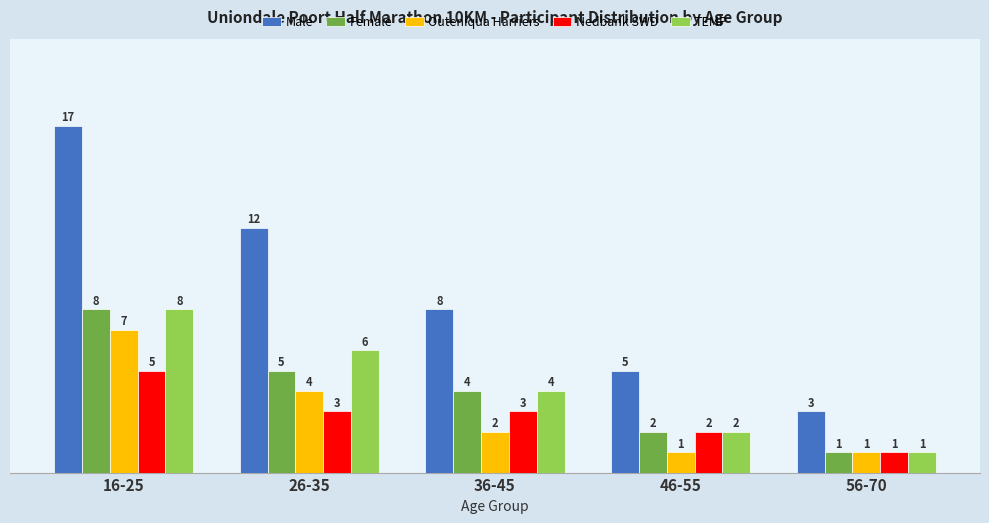

Rank the series at 26-35 from highest to lowest value.

Male, TEMP, Female, Outeniqua Harriers, Nedbank SWD